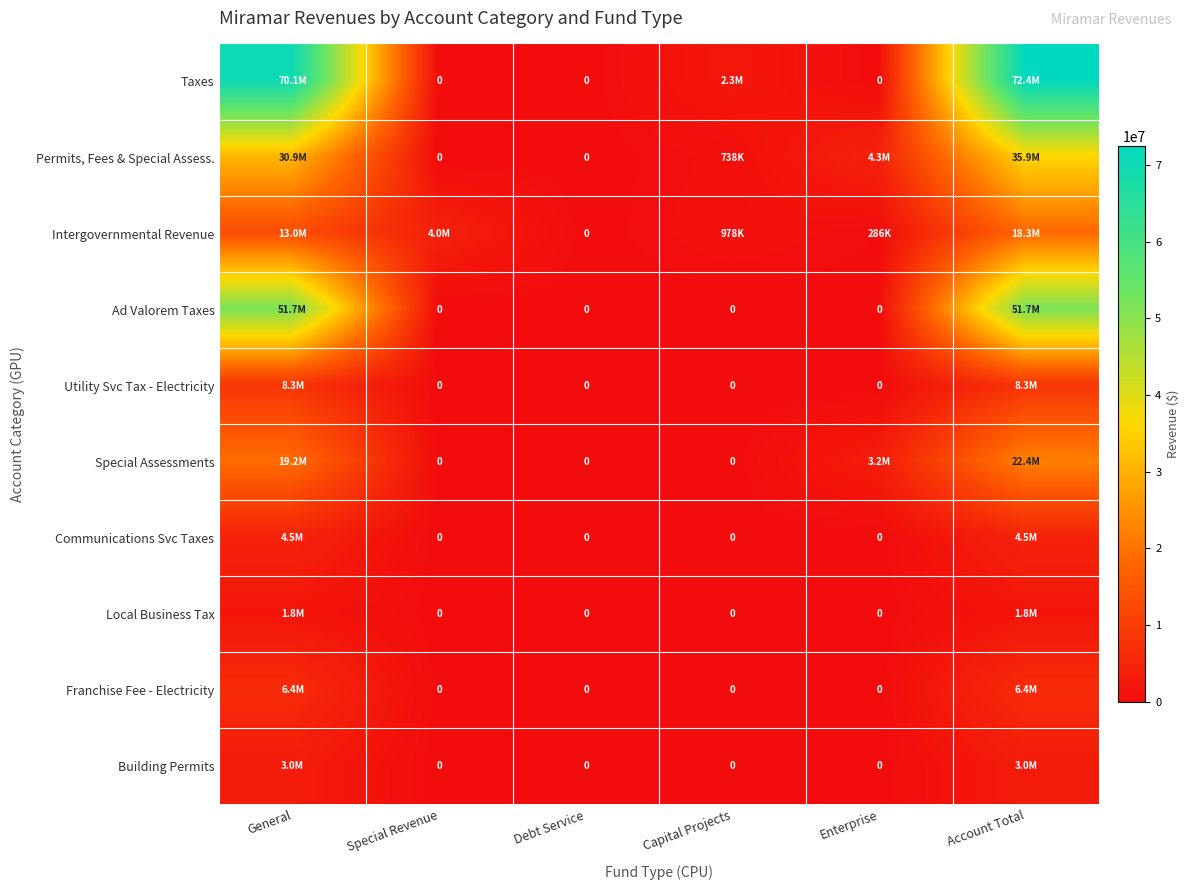

Which series changed the most between General and Special Revenue?

Taxes